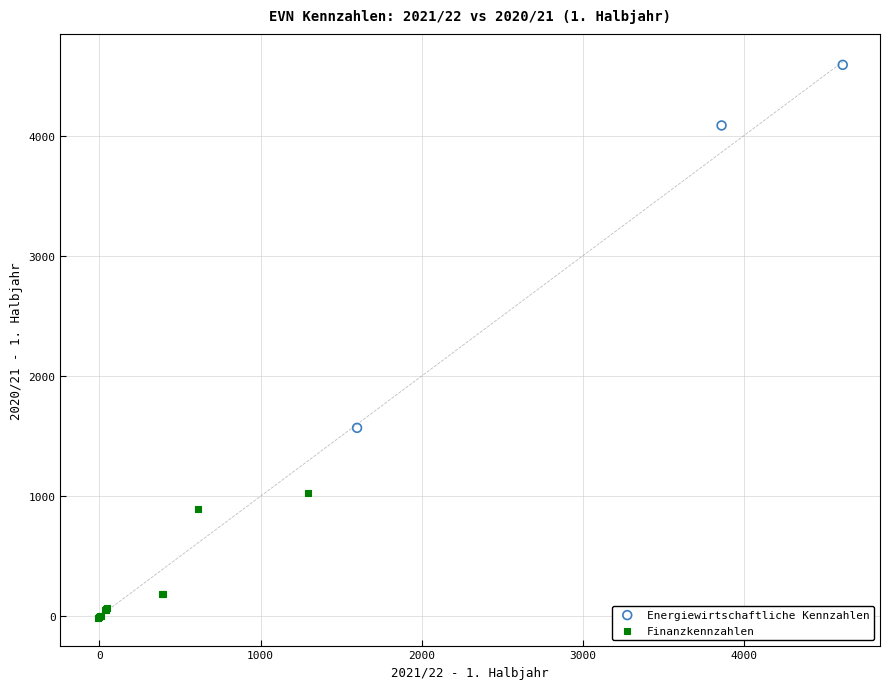

Which series has the widest spread of Y values?

Energiewirtschaftliche Kennzahlen